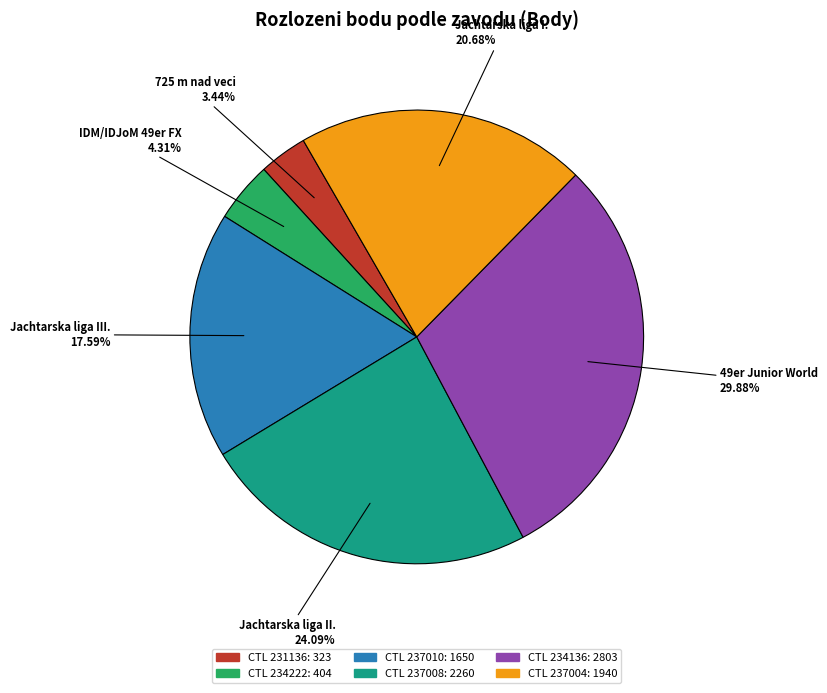

How many slices are in this pie chart?

6